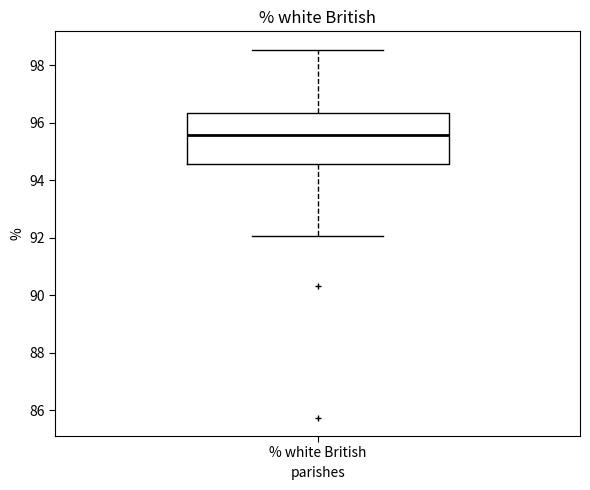

Where is the upper edge of the box for % white British on the y-axis? The values are not printed on the chart, so give them approximately, as read against the axis.

96.4